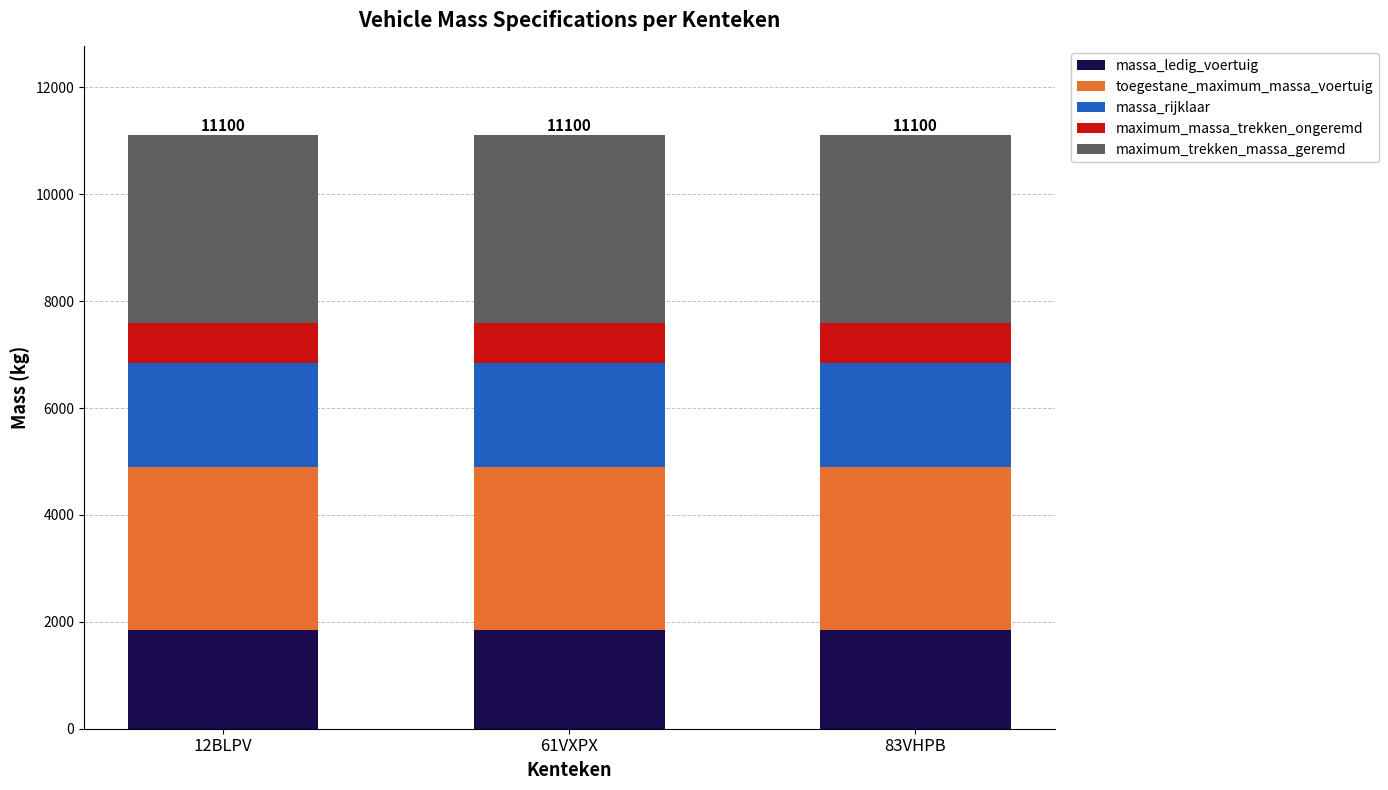

What is the total value across all series at 12BLPV?

11100